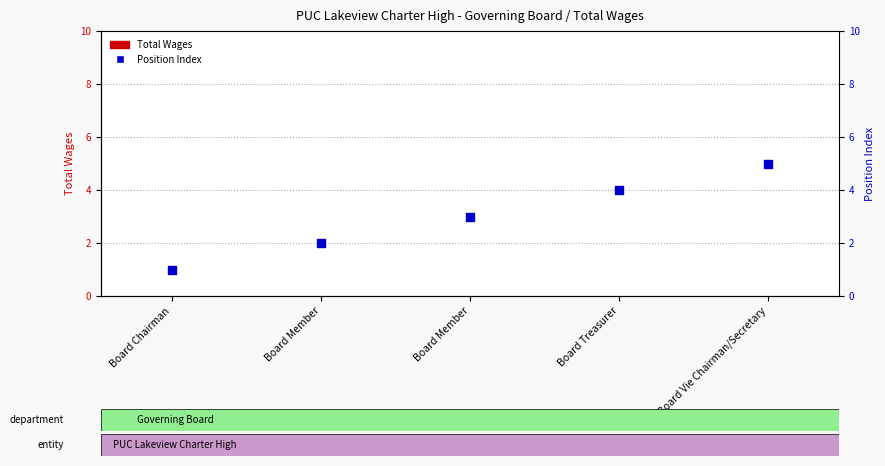

At which category is the sum across all series the highest?

Board Vie Chairman/Secretary